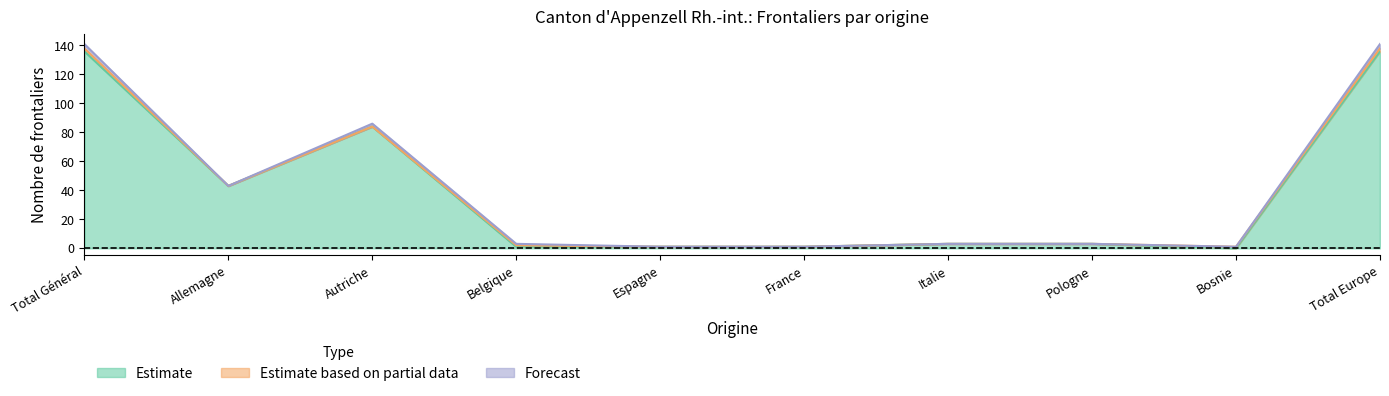

Does the chart display data point markers on the line(s)?

No